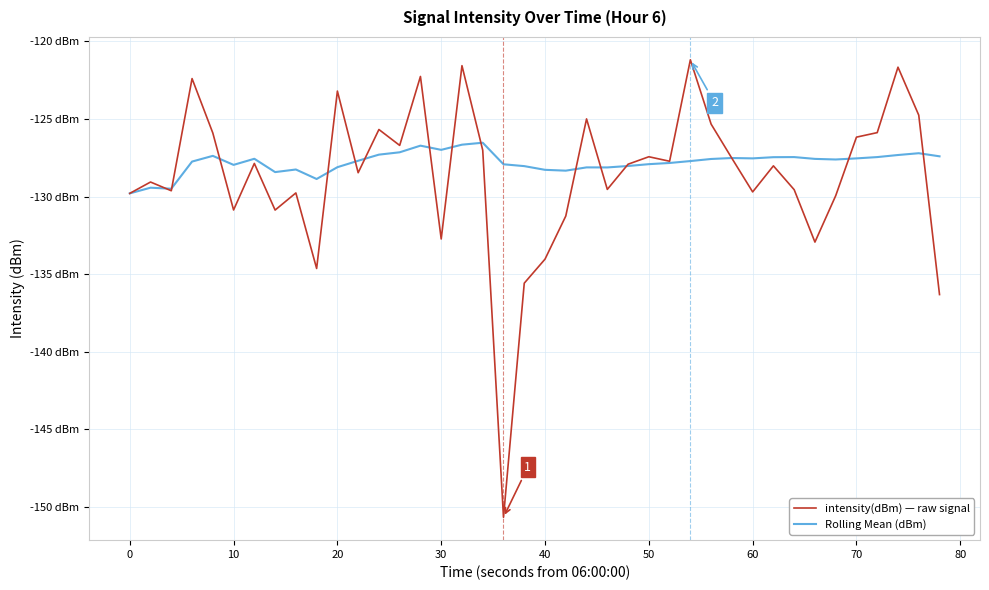

Rank the series by their maximum value, from highest to lowest.

intensity(dBm) — raw signal, Rolling Mean (dBm)